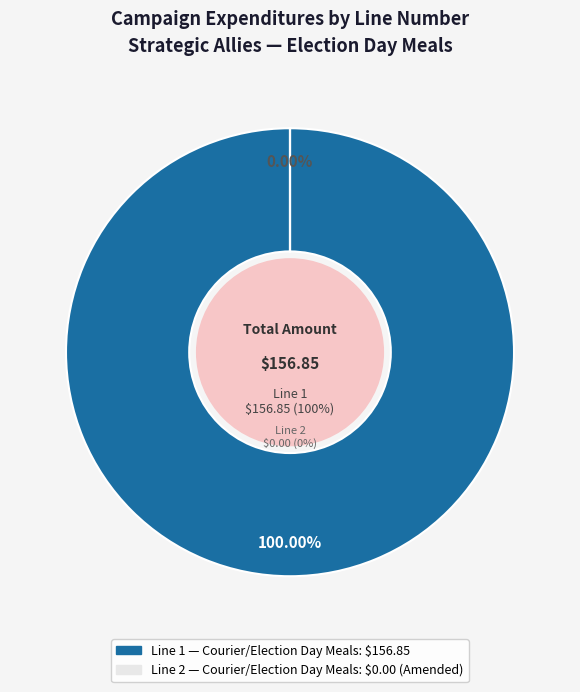

To the nearest percent, what is the combined percentage of 1 and 2?

100%